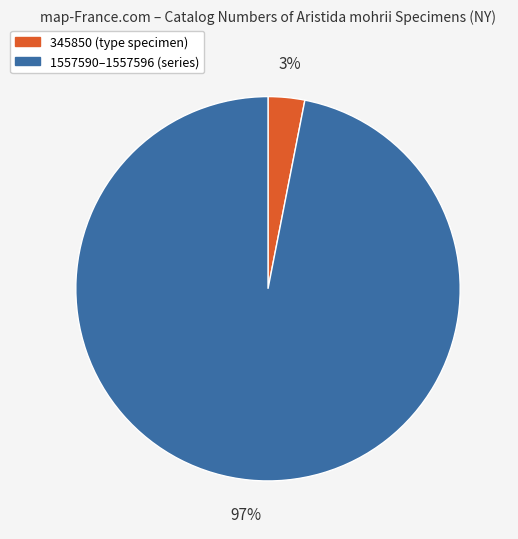

The 1557590–1557596 (series) slice represents 97% of the pie. True or false?

True